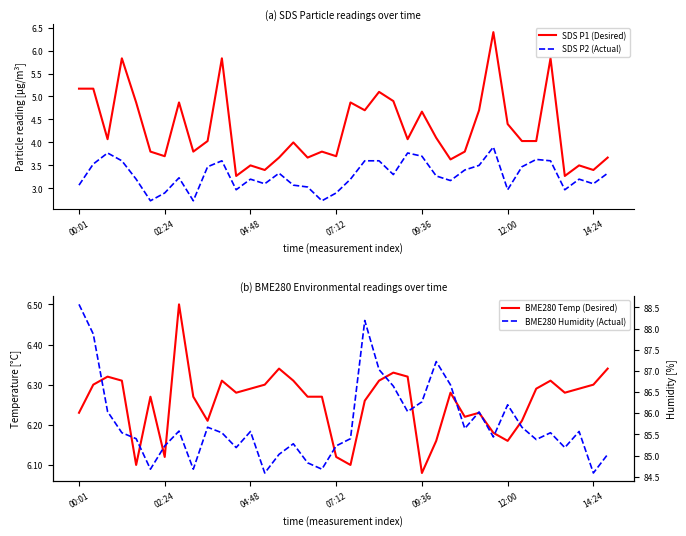

What position from the left is 27?

28